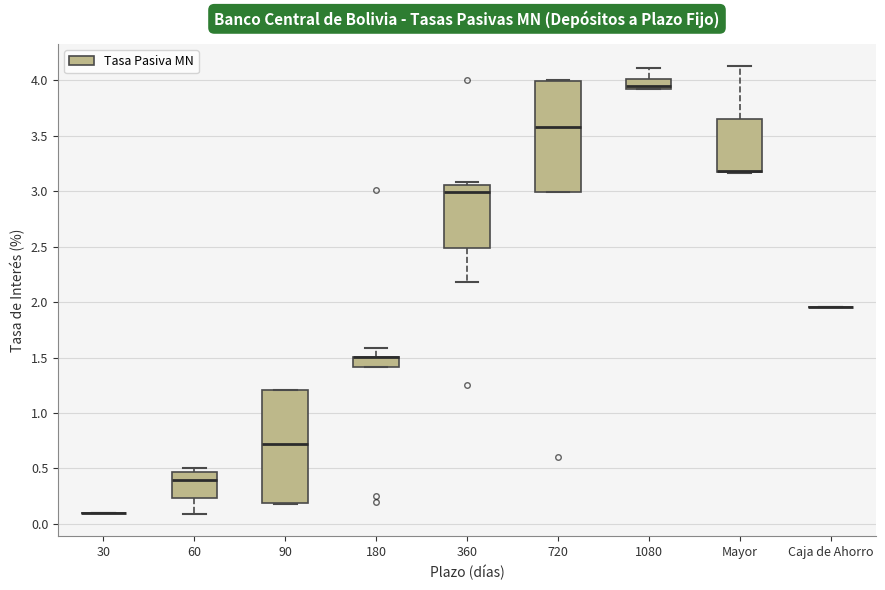

Reading left to right, read every box against the y-axis: the position of its median line, the range the box covers, and the ends of its whiskers. The values are not printed on the chart, so give them approximately, as read against the axis.

30: box collapsed to a line at 0.10, whiskers 0.10 to 0.10
60: median 0.40, box 0.25 to 0.45, whiskers 0.10 to 0.50
90: median 0.70, box 0.20 to 1.20, whiskers 0.20 to 1.20
180: median 1.50 (drawn on the box's upper edge), box 1.40 to 1.50, whiskers 1.40 to 1.60
360: median 3.00, box 2.50 to 3.05, whiskers 2.20 to 3.10
720: median 3.60, box 3.00 to 4.00, whiskers 3.00 to 4.00
1080: median 3.95, box 3.90 to 4.00, whiskers 3.90 to 4.10
Mayor: median 3.20 (drawn on the box's lower edge), box 3.15 to 3.65, whiskers 3.15 to 4.15
Caja de Ahorro: box collapsed to a line at 1.95, whiskers 1.95 to 1.95